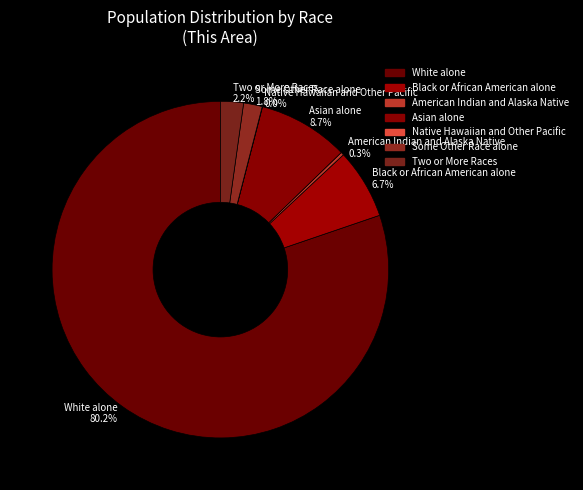

What is the ratio of the value at Black or African American alone to the value at American Indian and Alaska Native?

22.9